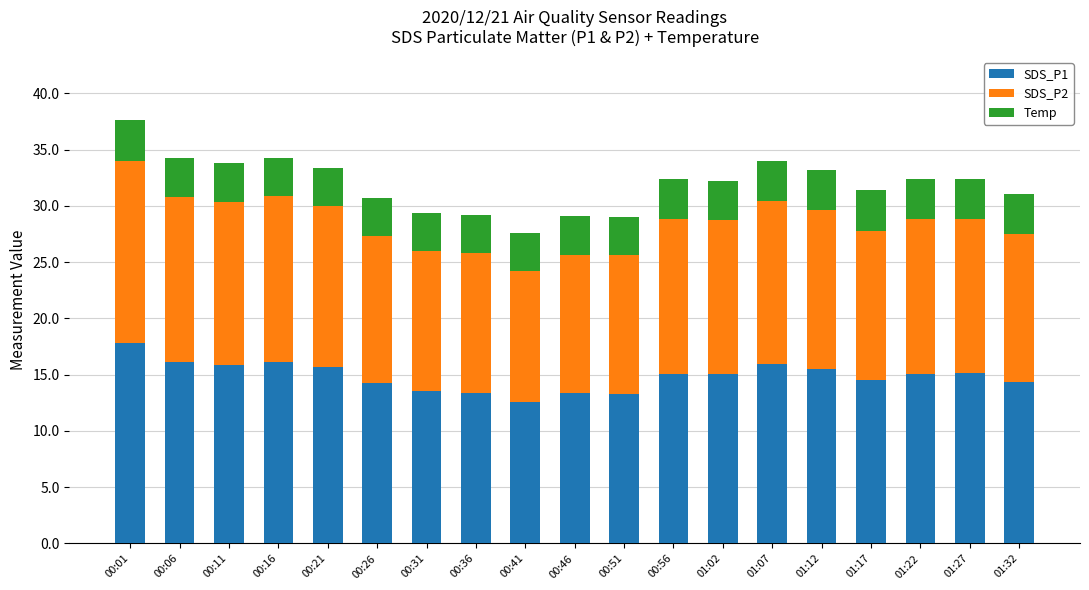

What is the lowest value of the SDS_P1 series?

12.6